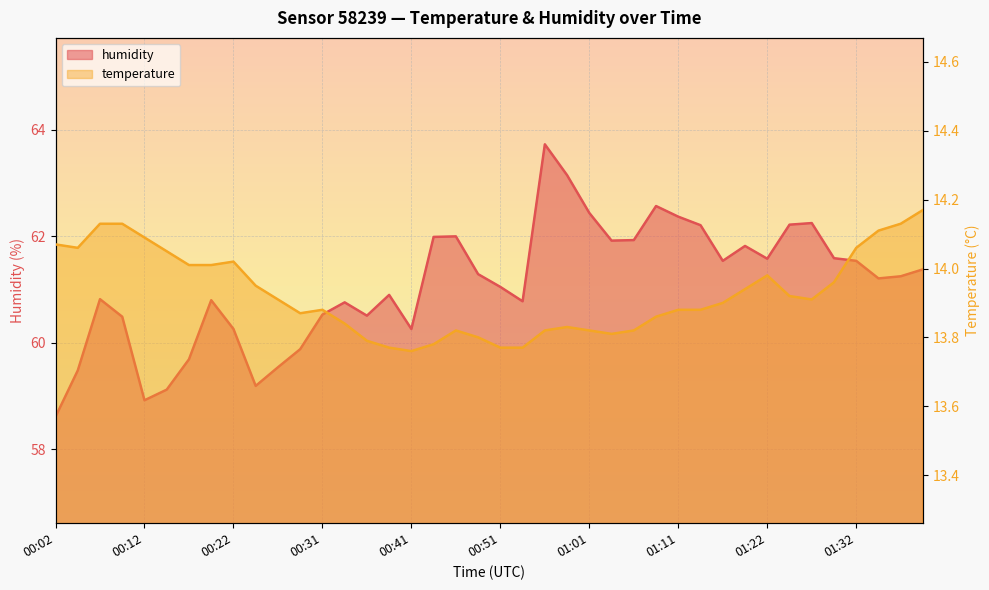

The humidity series shows 24.8 at 00:22. True or false?

False